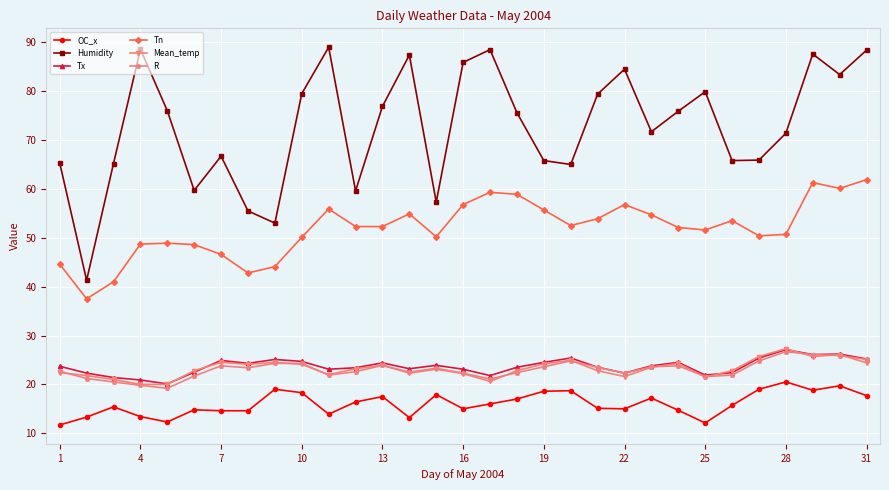

At how many categories does at least one series exceed 13?

31